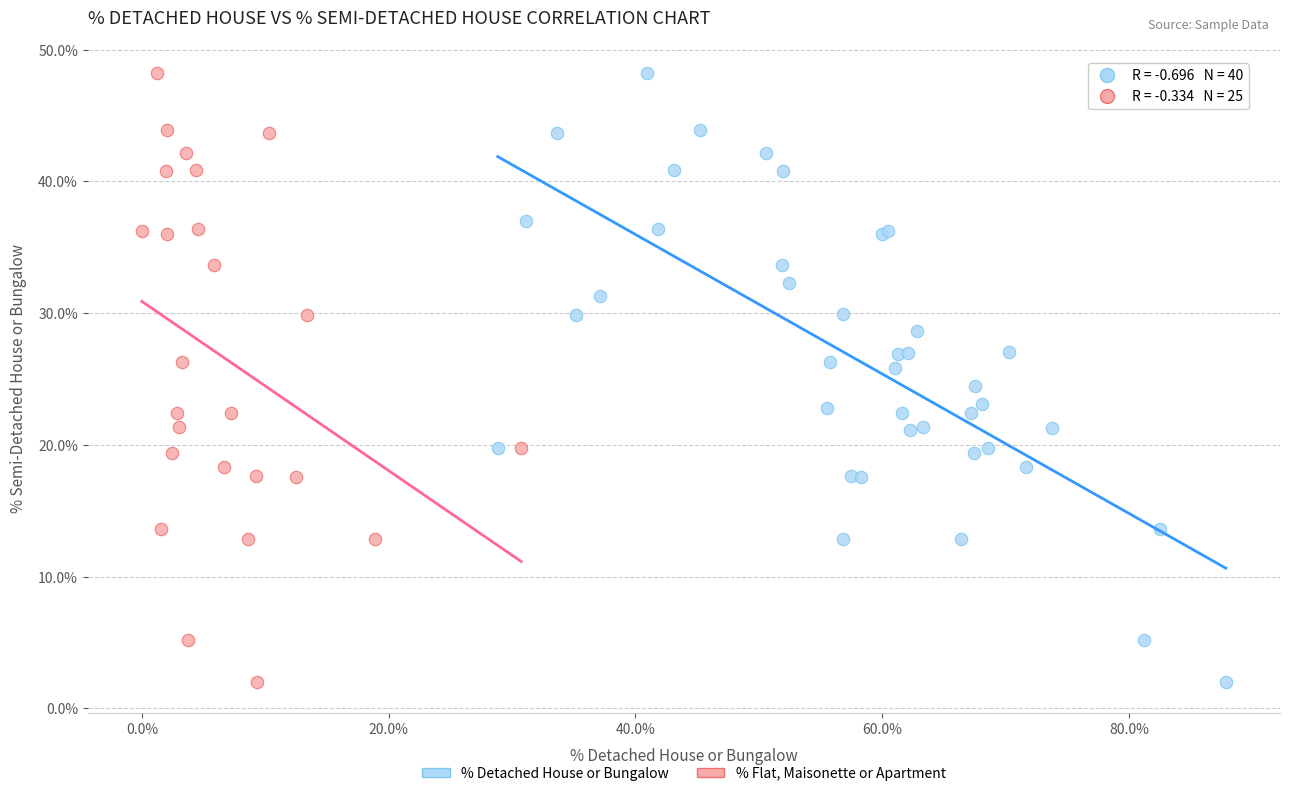

What are all the series names shown in the legend?

% Detached House or Bungalow, % Flat, Maisonette or Apartment